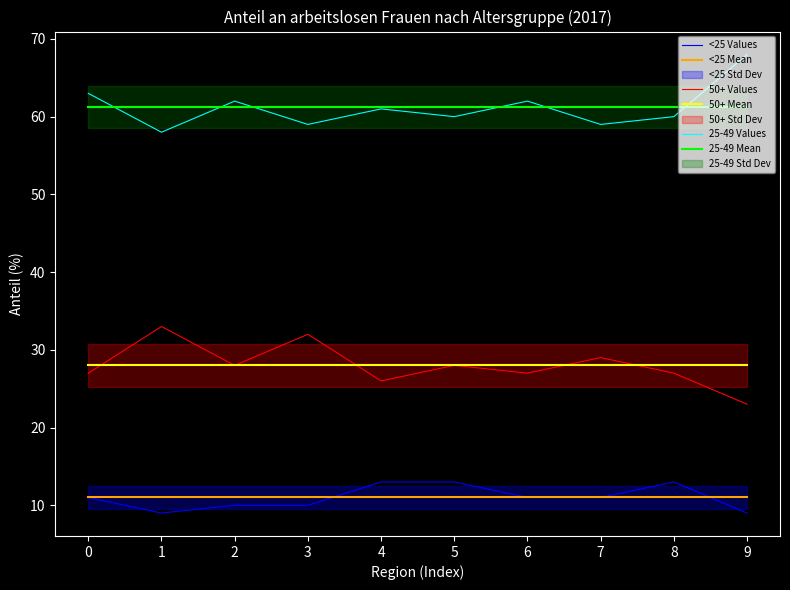

Is the value of 25-49 Mean at 7 greater than the value of 50+ Mean at 7?

Yes